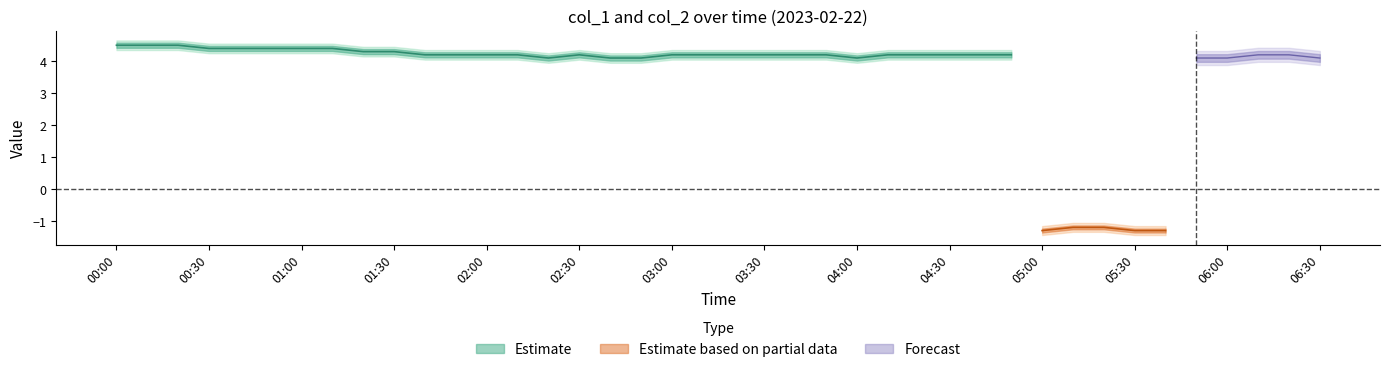

In col_2, how many points are higher than both neighbors (excluding endpoints)?

5